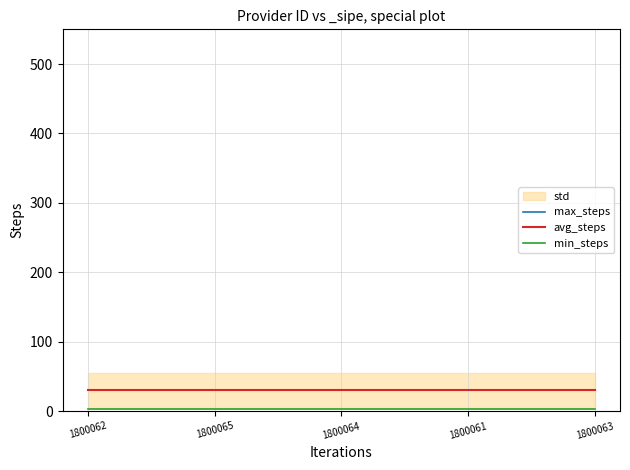

Which category has the highest value in the max_steps series?

1800065